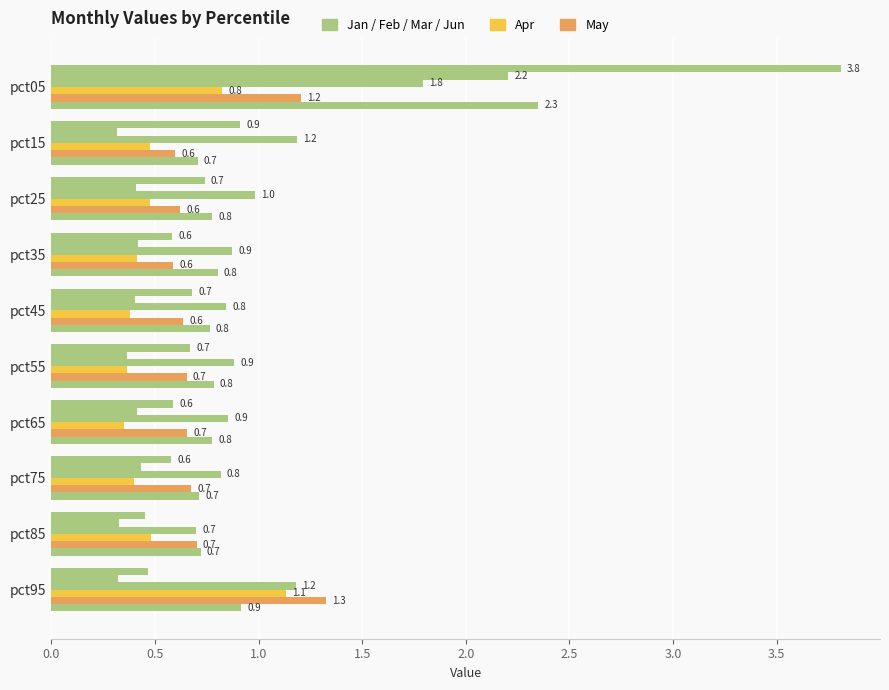

How many distinct data groups are displayed?

6